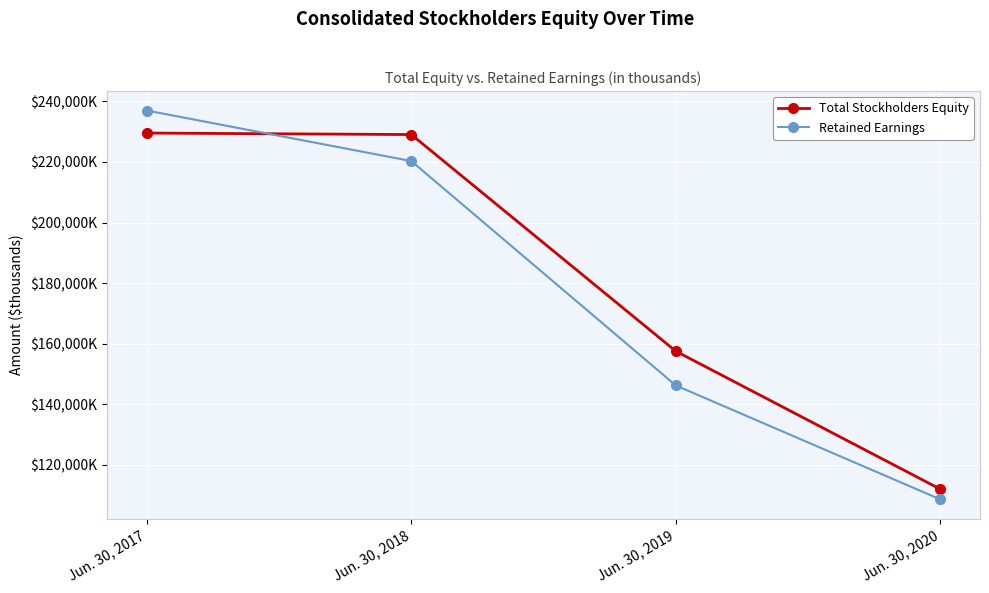

What are all the series names shown in the legend?

Total Stockholders Equity, Retained Earnings